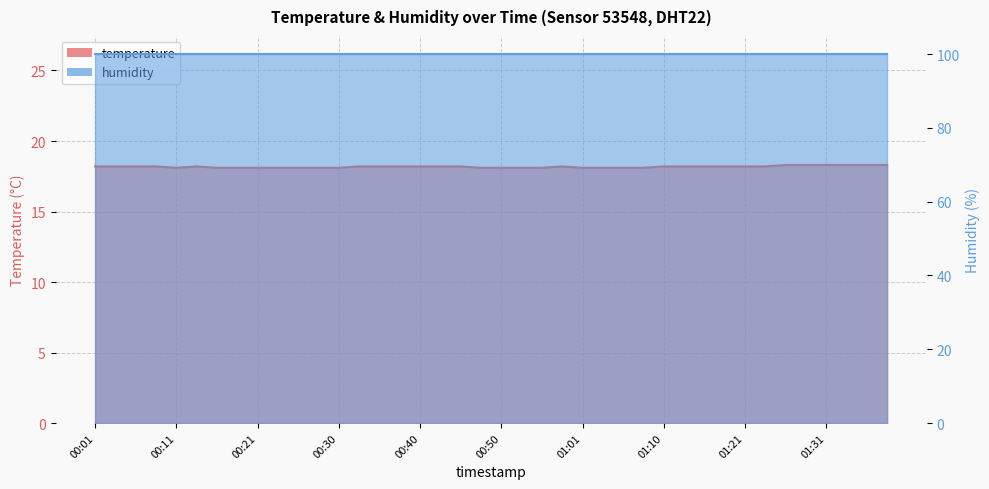

How many data points does each series have?

40